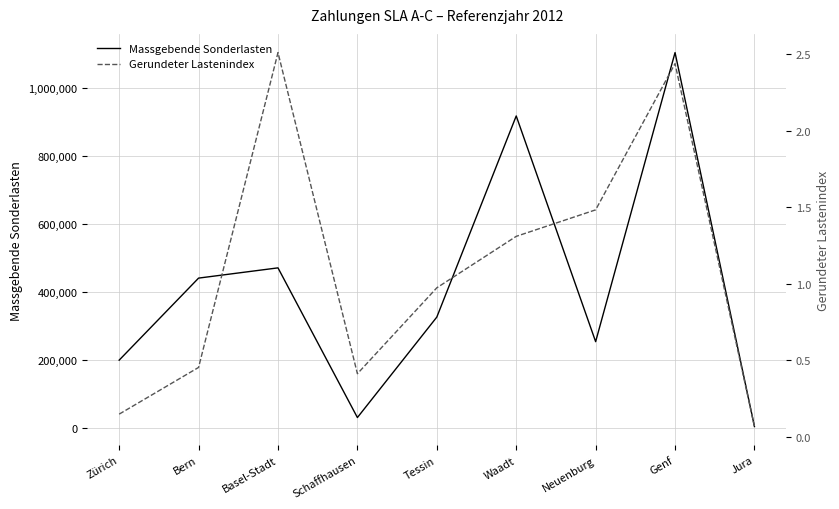

How many interior local peaks does the Massgebende Sonderlasten series have?

3